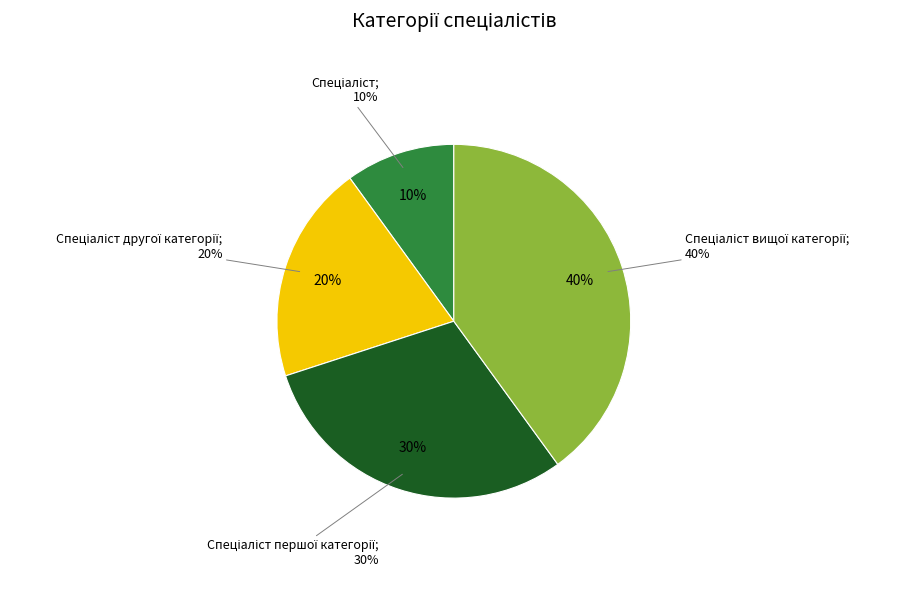

How many slices are in this pie chart?

4